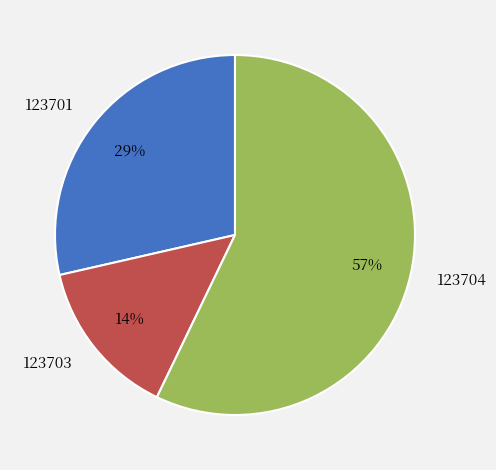

Does 123701 represent more than half of the total?

No